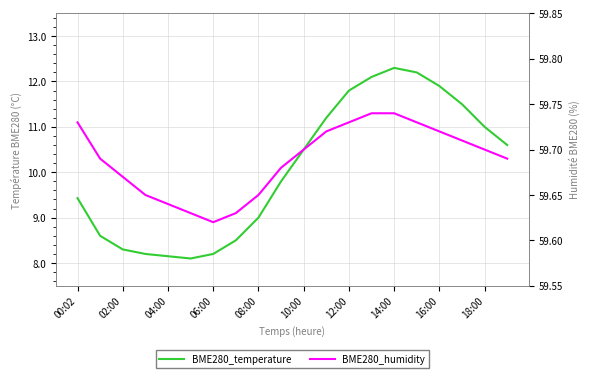

Reading right to left, list all the values displayed in this chart.

BME280_temperature: 10.6	11.0	11.5	11.9	12.2	12.3	12.1	11.8	11.2	10.5	9.8	9.0	8.5	8.2	8.1	8.2	8.2	8.3	8.6	9.4
BME280_humidity: 59.7	59.7	59.7	59.7	59.7	59.7	59.7	59.7	59.7	59.7	59.7	59.6	59.6	59.6	59.6	59.6	59.6	59.7	59.7	59.7